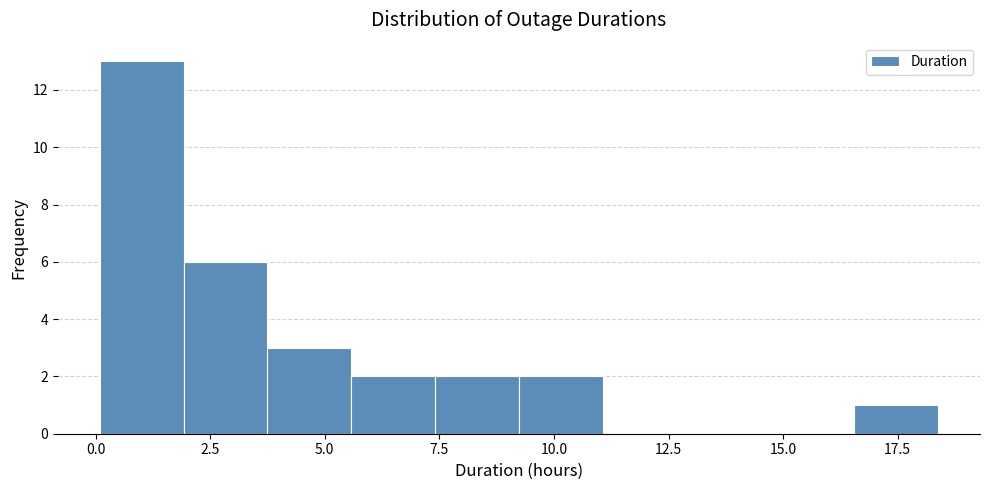

Around what value on the x-axis is the tallest bar? Give the approximate position of its centre, as read against the axis.

1.0